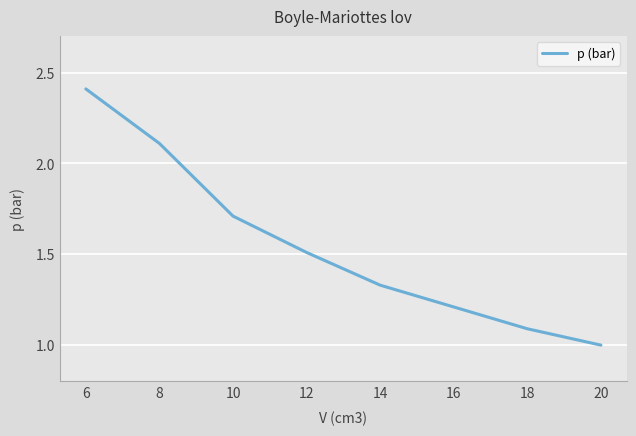

List the labels in order of value, smallest first.

20, 18, 16, 14, 12, 10, 8, 6